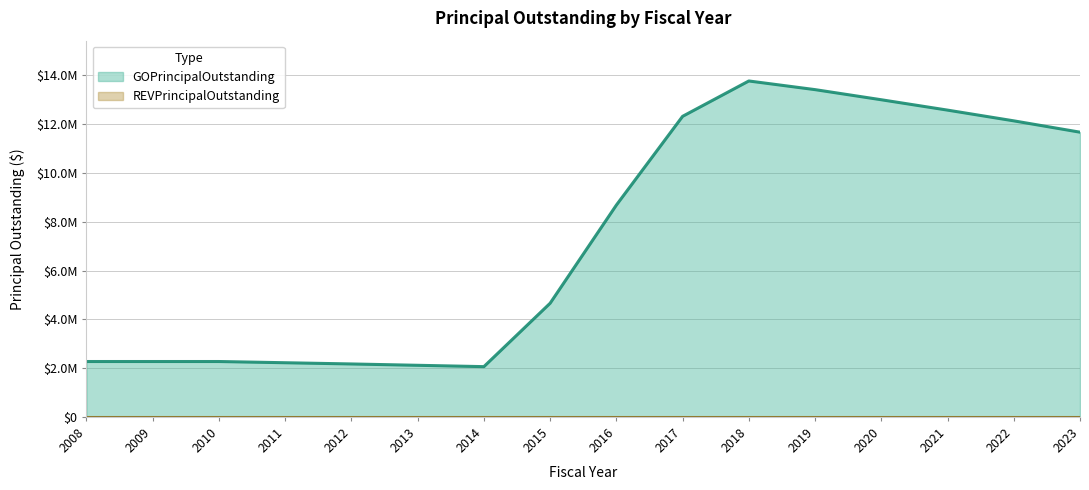

Does the chart have visible grid lines?

Yes